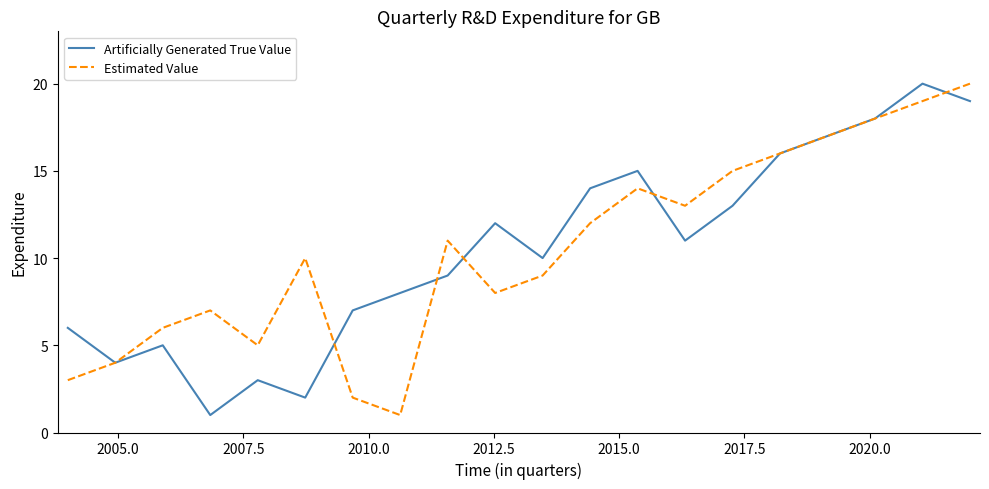

Is this an area chart (filled region under the line)?

No